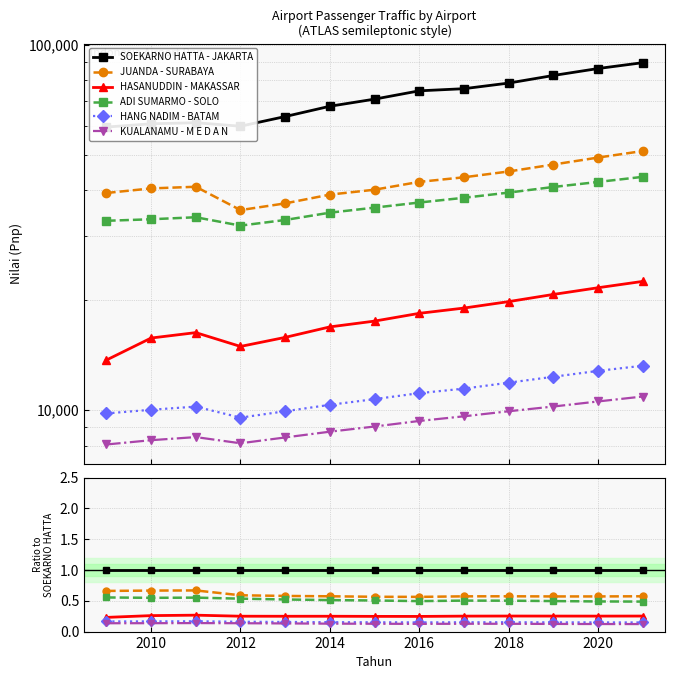

How many lines are shown in the chart?

6